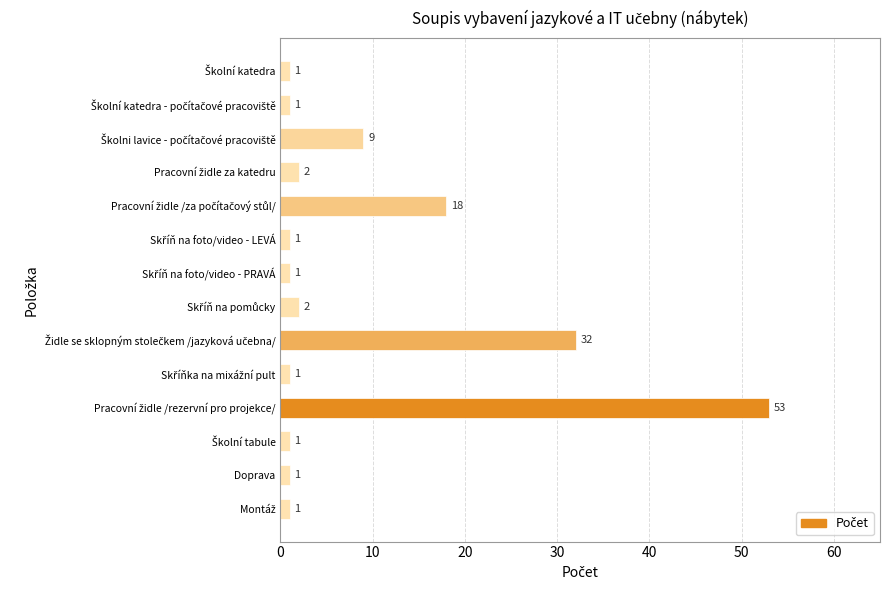

What is the maximum value shown in the chart?

53